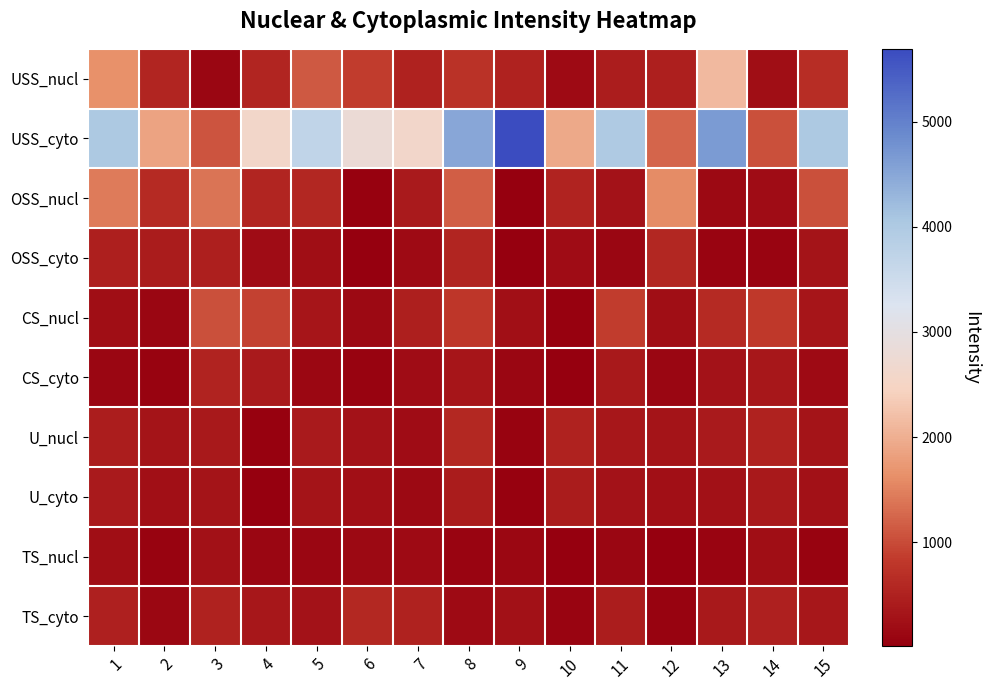

Reading left to right, list all the values displayed in this chart.

USS_nucl: 1=1641.8	2=559.9	3=111.0	4=561.1	5=1134.8	6=866.3	7=503.5	8=726.7	9=499.2	10=173.5	11=434.0	12=467.8	13=2126.0	14=221.2	15=668.0
USS_cyto: 1=4010.9	2=1870.8	3=1084.8	4=2566.5	5=3716.6	6=2797.6	7=2591.3	8=4498.2	9=5692.6	10=1927.0	11=3990.0	12=1251.2	13=4668.4	14=1042.5	15=4006.7
OSS_nucl: 1=1433.1	2=626.7	3=1383.7	4=564.2	5=584.5	6=45.3	7=401.3	8=1168.7	9=27.1	10=531.8	11=298.1	12=1599.8	13=155.6	14=193.9	15=1033.7
OSS_cyto: 1=475.3	2=421.5	3=469.9	4=202.0	5=224.6	6=23.4	7=184.7	8=559.8	9=15.2	10=193.0	11=101.0	12=572.2	13=83.3	14=85.1	15=314.7
CS_nucl: 1=220.6	2=115.3	3=1031.1	4=906.9	5=329.1	6=164.0	7=464.9	8=792.0	9=247.4	10=53.3	11=870.4	12=221.7	13=625.2	14=815.8	15=321.2
CS_cyto: 1=100.4	2=59.3	3=536.6	4=388.0	5=142.5	6=68.9	7=203.9	8=336.5	9=112.5	10=24.5	11=371.3	12=103.8	13=292.4	14=347.7	15=179.5
U_nucl: 1=445.2	2=300.0	3=386.8	4=40.3	5=397.5	6=298.1	7=199.6	8=606.6	9=74.5	10=518.1	11=362.5	12=320.1	13=393.2	14=498.8	15=318.3
U_cyto: 1=407.2	2=242.0	3=308.3	4=27.1	5=301.2	6=241.7	7=156.7	8=424.2	9=51.6	10=427.3	11=288.7	12=238.5	13=268.7	14=367.7	15=255.8
TS_nucl: 1=229.6	2=64.1	3=274.9	4=119.3	5=99.2	6=151.2	7=182.7	8=81.9	9=130.4	10=21.2	11=113.8	12=9.9	13=98.6	14=214.1	15=63.9
TS_cyto: 1=490.1	2=143.0	3=500.3	4=348.8	5=290.1	6=593.1	7=516.0	8=182.1	9=264.6	10=93.1	11=446.4	12=56.1	13=371.7	14=483.4	15=354.5